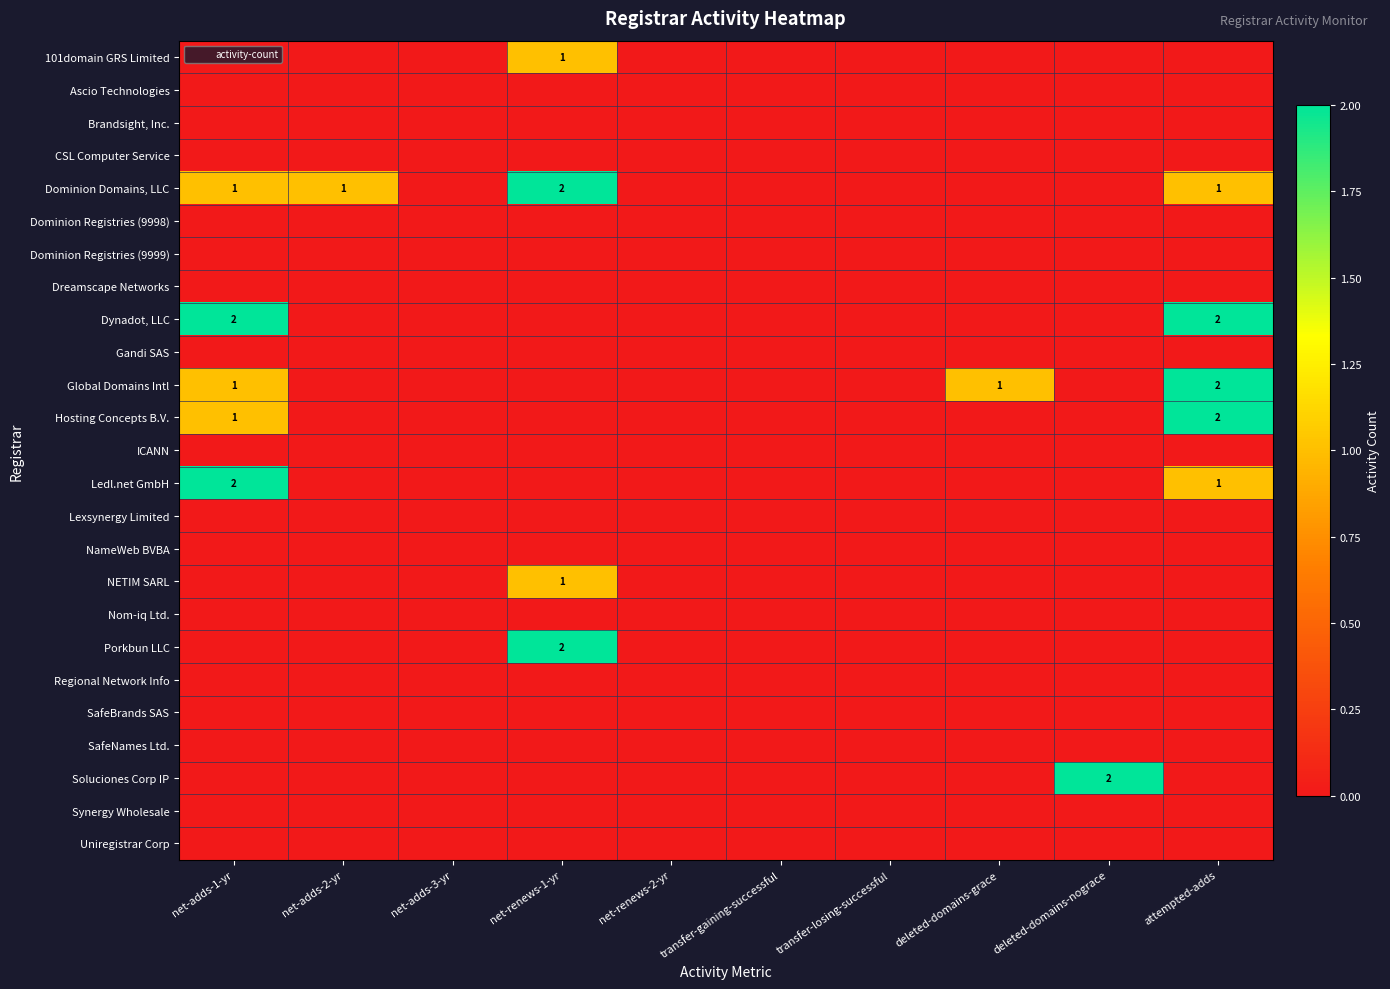

Rank the series at deleted-domains-nograce from lowest to highest value.

101domain GRS Limited, Ascio Technologies, Brandsight, Inc., CSL Computer Service, Dominion Domains, LLC, Dominion Registries (9998), Dominion Registries (9999), Dreamscape Networks, Dynadot, LLC, Gandi SAS, Global Domains Intl, Hosting Concepts B.V., ICANN, Ledl.net GmbH, Lexsynergy Limited, NameWeb BVBA, NETIM SARL, Nom-iq Ltd., Porkbun LLC, Regional Network Info, SafeBrands SAS, SafeNames Ltd., Synergy Wholesale, Uniregistrar Corp, Soluciones Corp IP